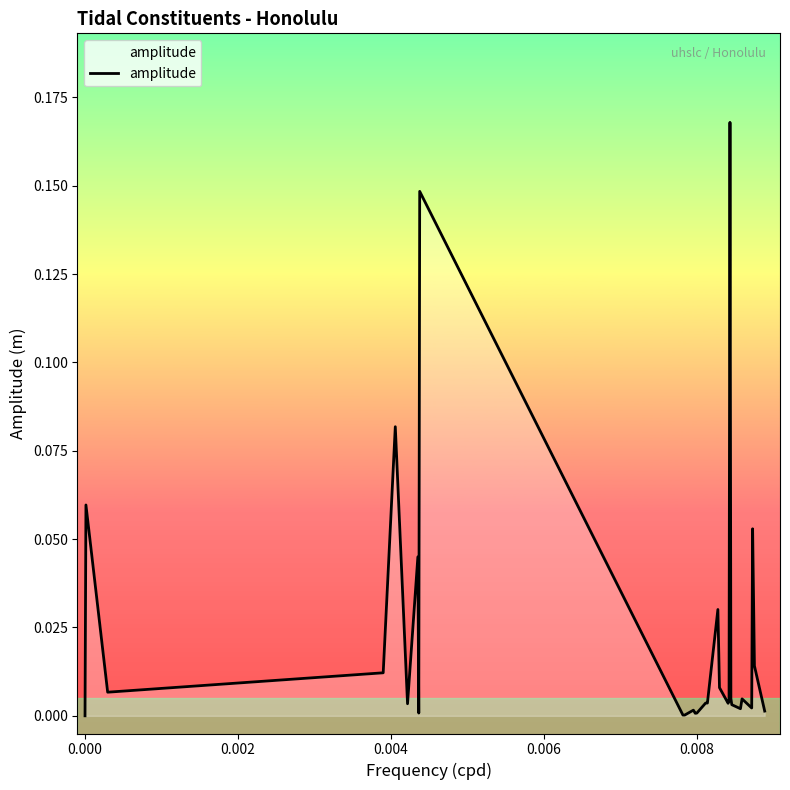

Does the chart display data point markers on the line(s)?

No